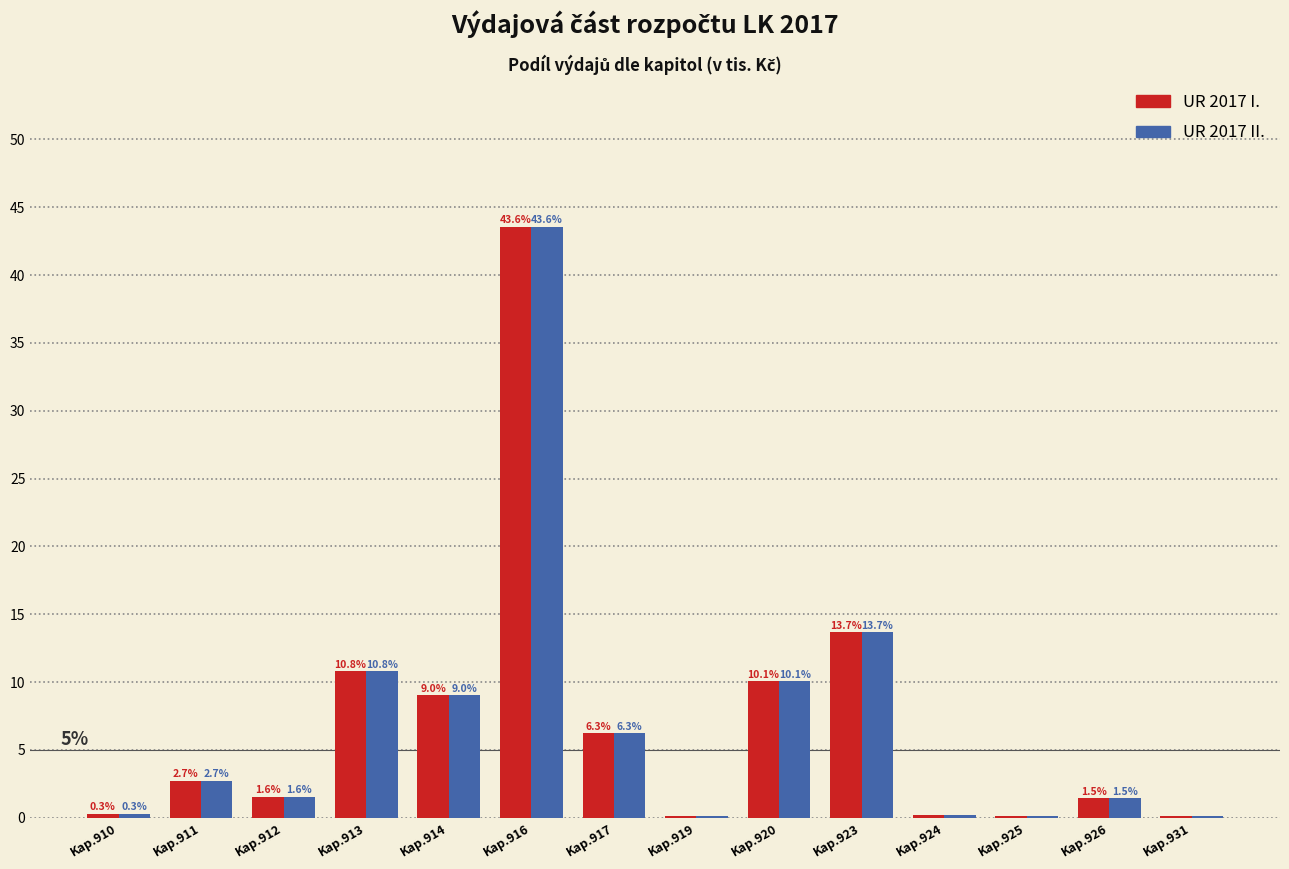

The UR 2017 I. series shows 0.1 at Kap.925. True or false?

True